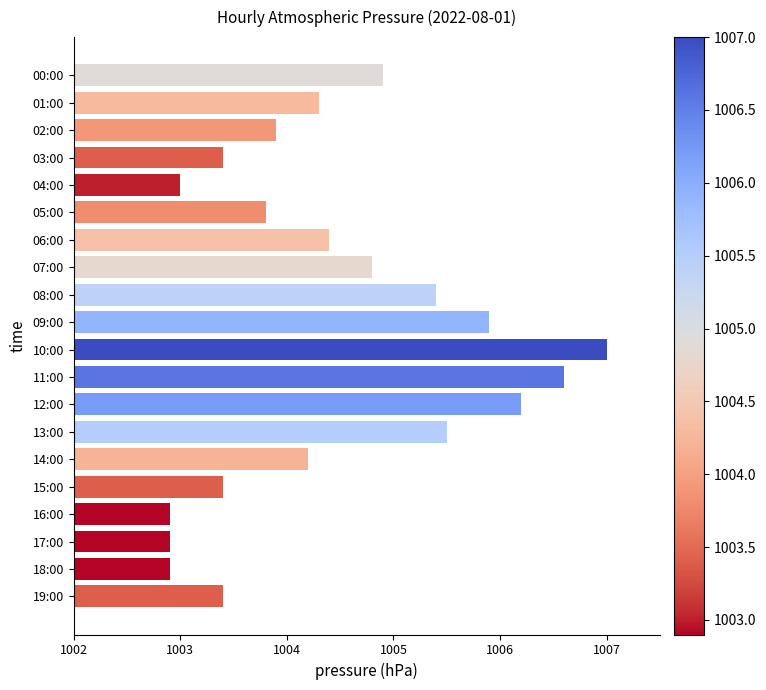

How many bars are there in total?

20